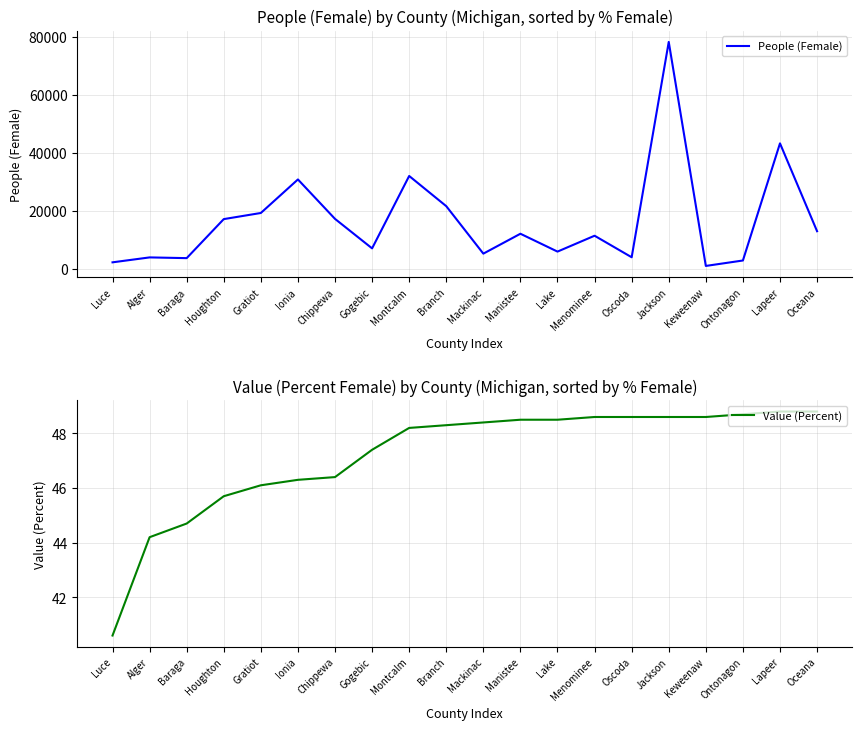

What is the average value of the Value (Percent) series?

47.2